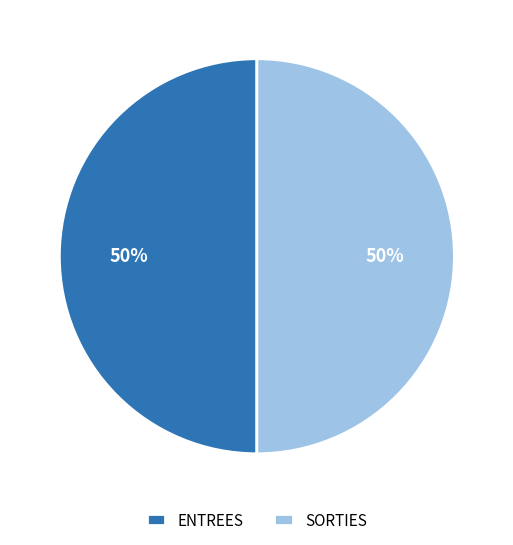

To the nearest percent, what is the average slice percentage?

50%